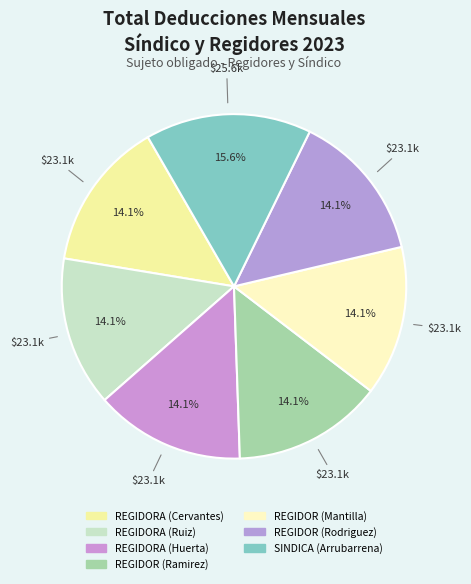

Which slice is the largest?

SINDICA (Arrubarrena)